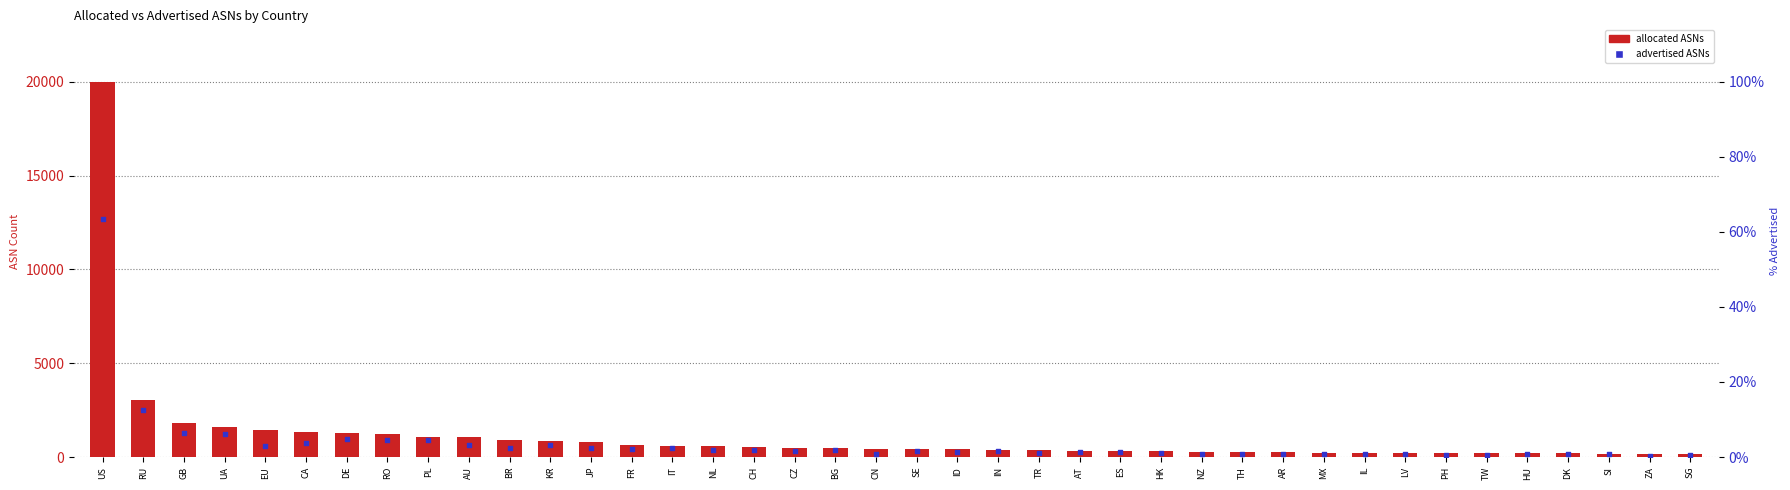

Is the value of advertised ASNs at DK greater than the value of allocated ASNs at CH?

No